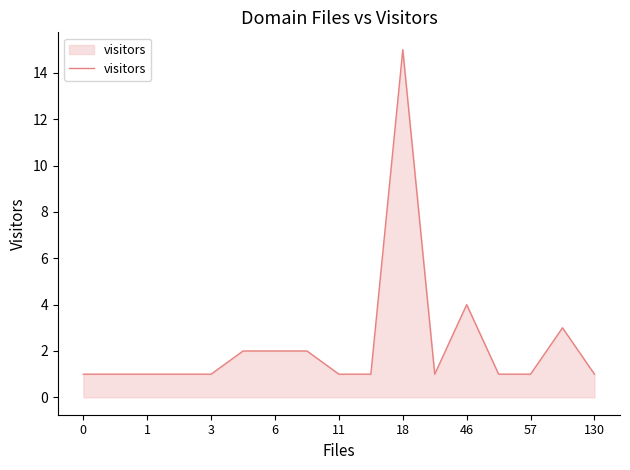

Does the chart have visible grid lines?

No